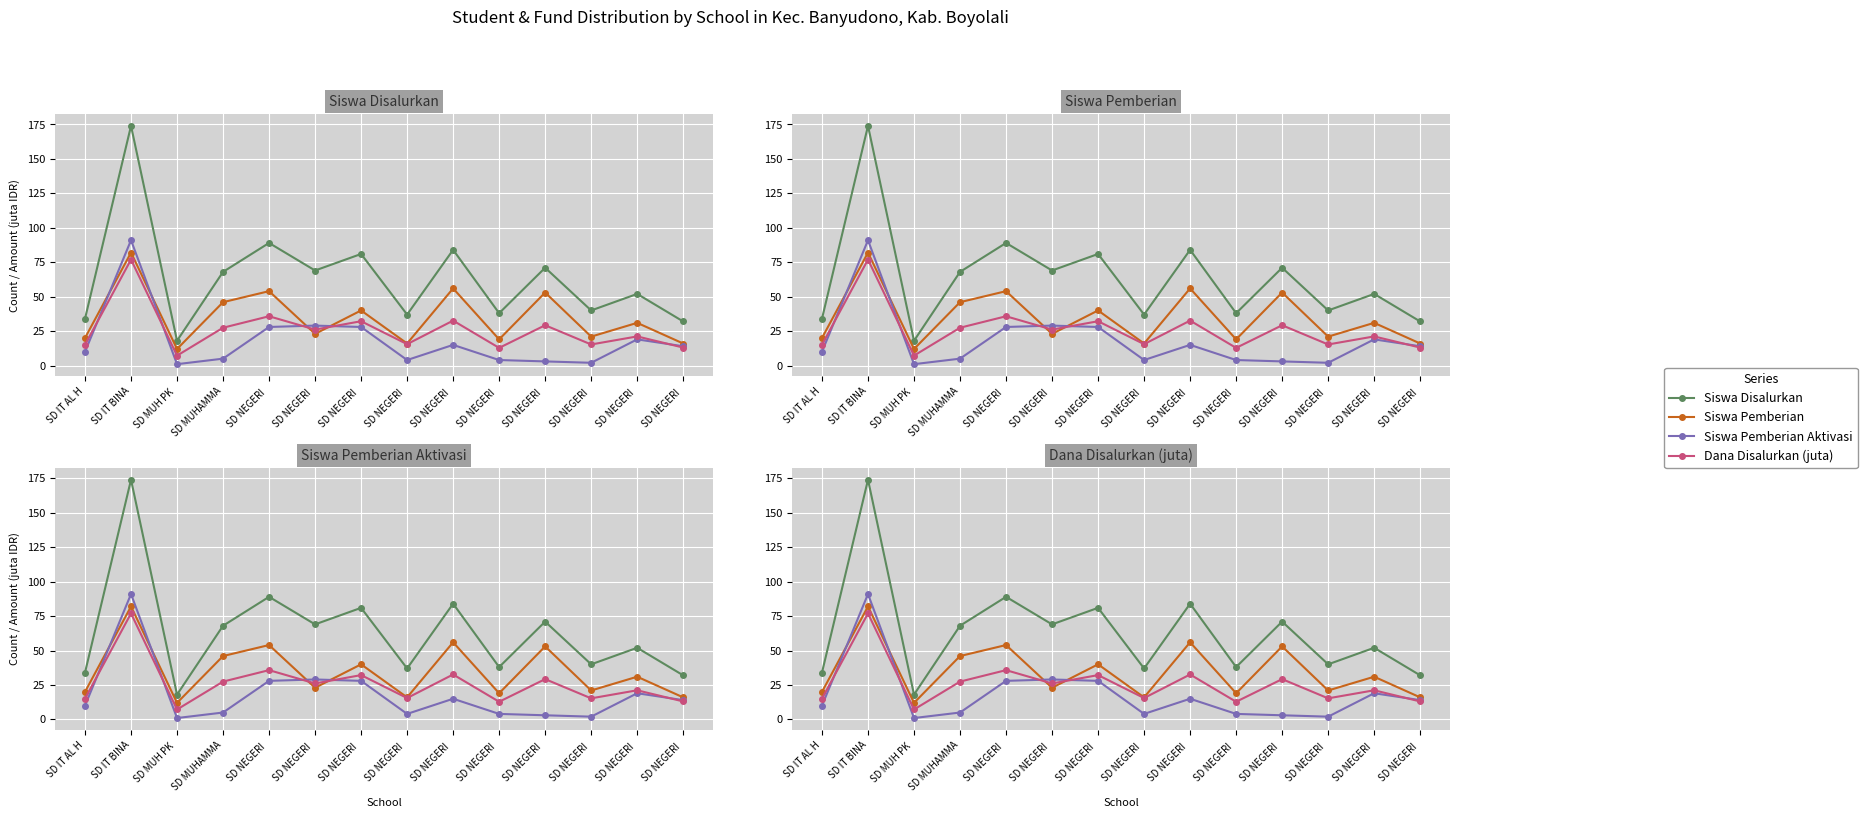

Between SD MUH PK  and SD NEGERI , which series saw the biggest shift?

Siswa Disalurkan